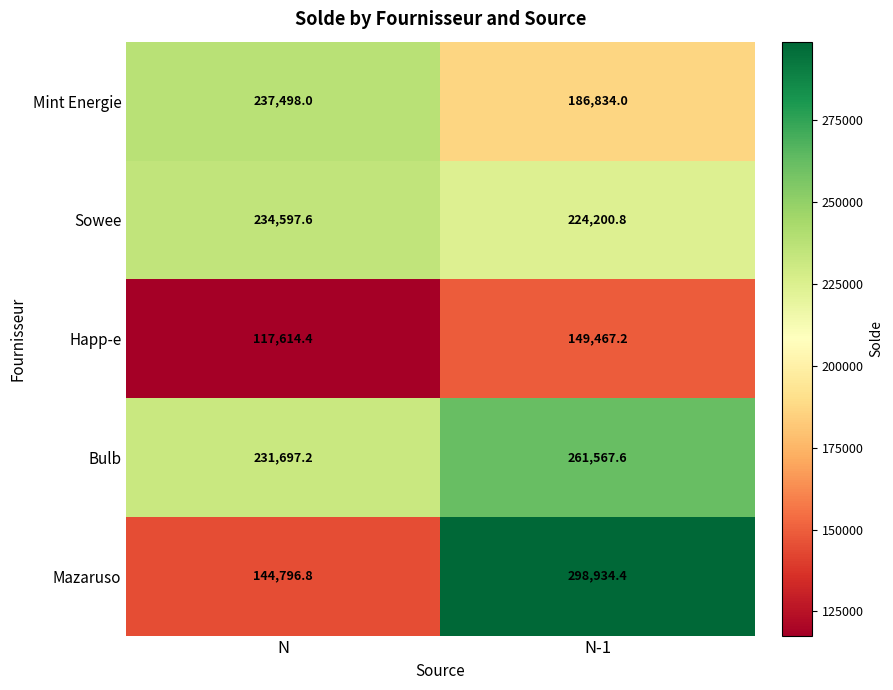

Which label corresponds to the largest value in the chart?

N-1